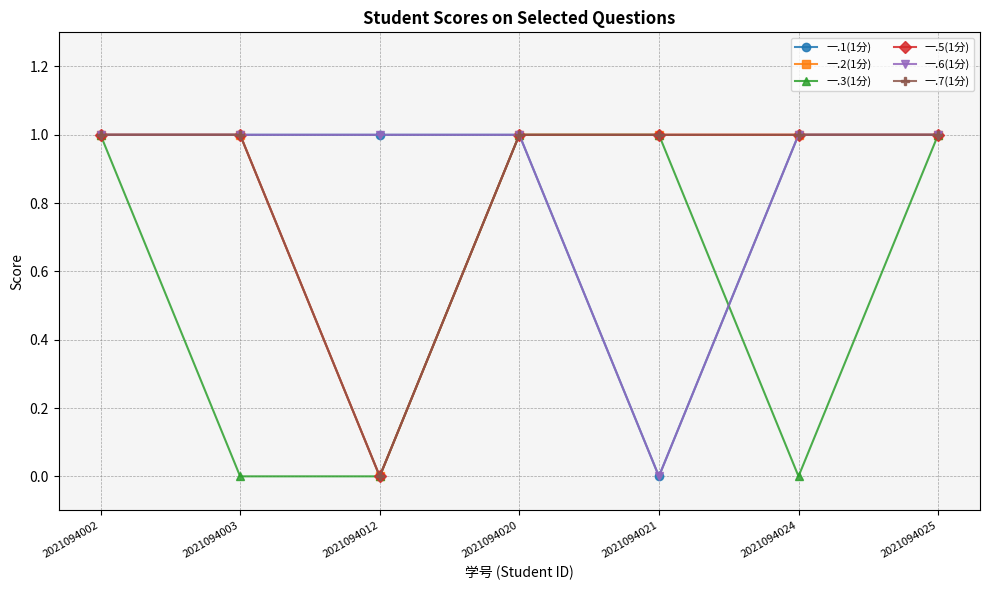

What are all the series names shown in the legend?

一.1(1分), 一.2(1分), 一.3(1分), 一.5(1分), 一.6(1分), 一.7(1分)